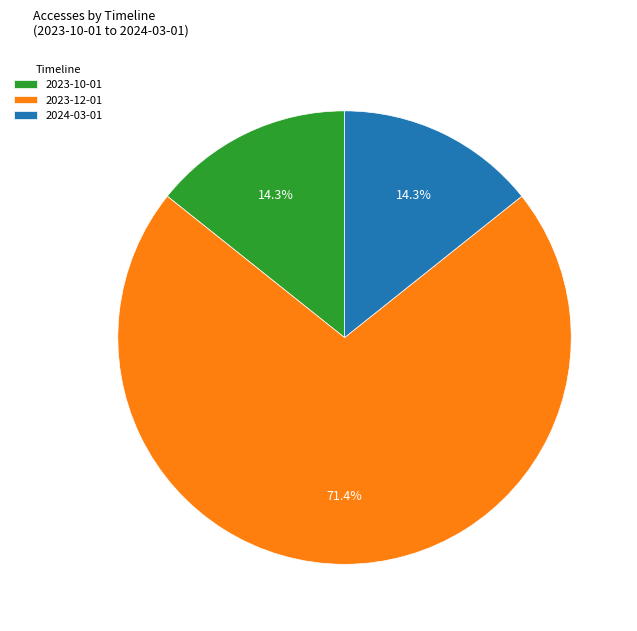

To the nearest percent, what is the average slice percentage?

33%